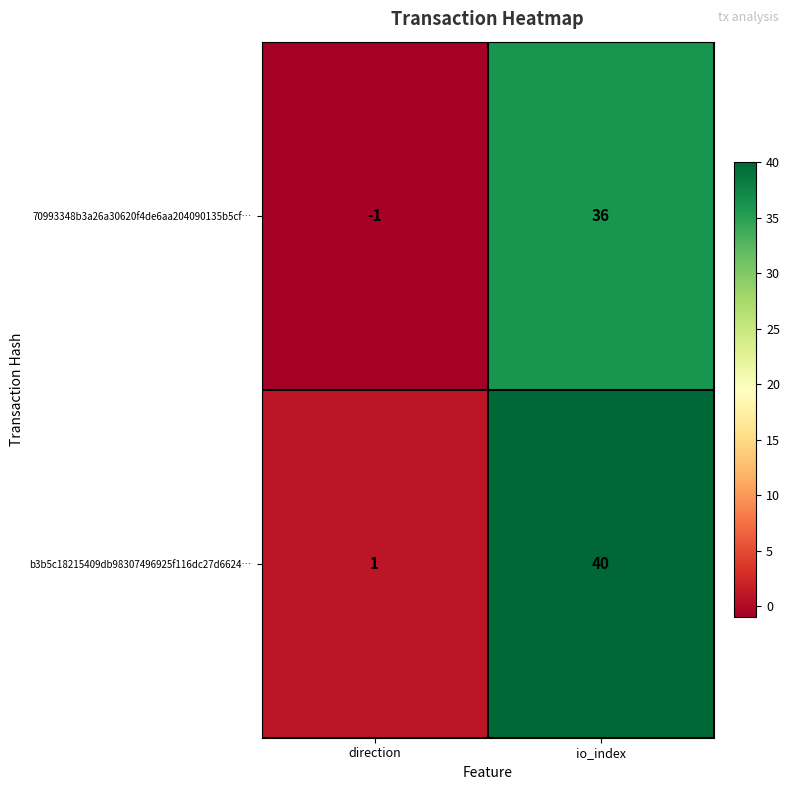

Which series has the largest range (max minus min)?

b3b5c18215409db98307496925f116dc27d6624…